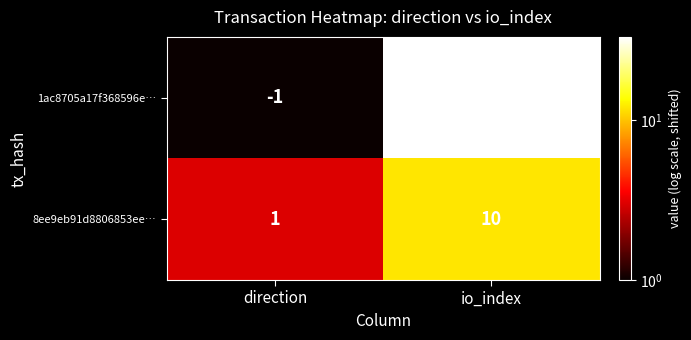

How many distinct data groups are displayed?

2